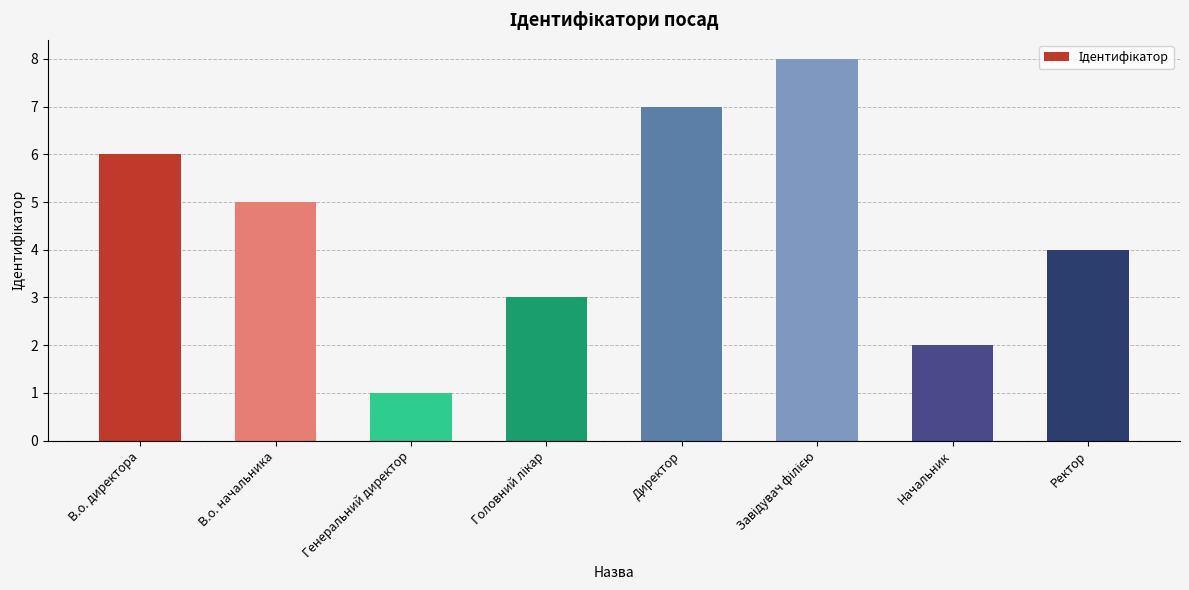

The chart shows a value of 2 at Ректор. True or false?

False